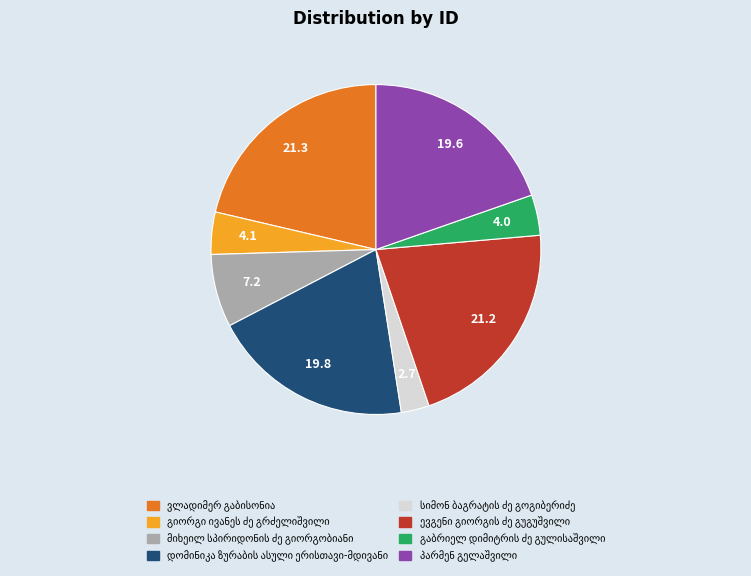

How many segments does this pie chart have?

8